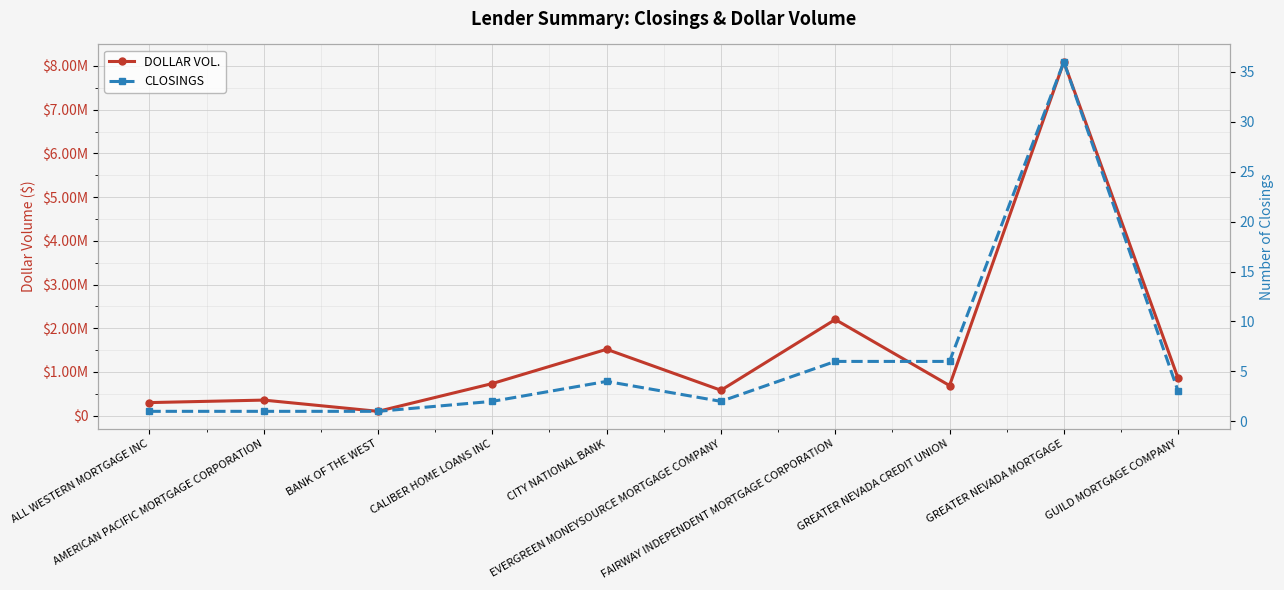

Reading left to right, transcribe all the data shown in this chart.

DOLLAR VOL.: ALL WESTERN MORTGAGE INC=300000	AMERICAN PACIFIC MORTGAGE CORPORATION=357000	BANK OF THE WEST=100000	CALIBER HOME LOANS INC=735750	CITY NATIONAL BANK=1519000	EVERGREEN MONEYSOURCE MORTGAGE COMPANY=582000	FAIRWAY INDEPENDENT MORTGAGE CORPORATION=2200500	GREATER NEVADA CREDIT UNION=690000	GREATER NEVADA MORTGAGE=8092020	GUILD MORTGAGE COMPANY=852375
CLOSINGS: ALL WESTERN MORTGAGE INC=1	AMERICAN PACIFIC MORTGAGE CORPORATION=1	BANK OF THE WEST=1	CALIBER HOME LOANS INC=2	CITY NATIONAL BANK=4	EVERGREEN MONEYSOURCE MORTGAGE COMPANY=2	FAIRWAY INDEPENDENT MORTGAGE CORPORATION=6	GREATER NEVADA CREDIT UNION=6	GREATER NEVADA MORTGAGE=36	GUILD MORTGAGE COMPANY=3